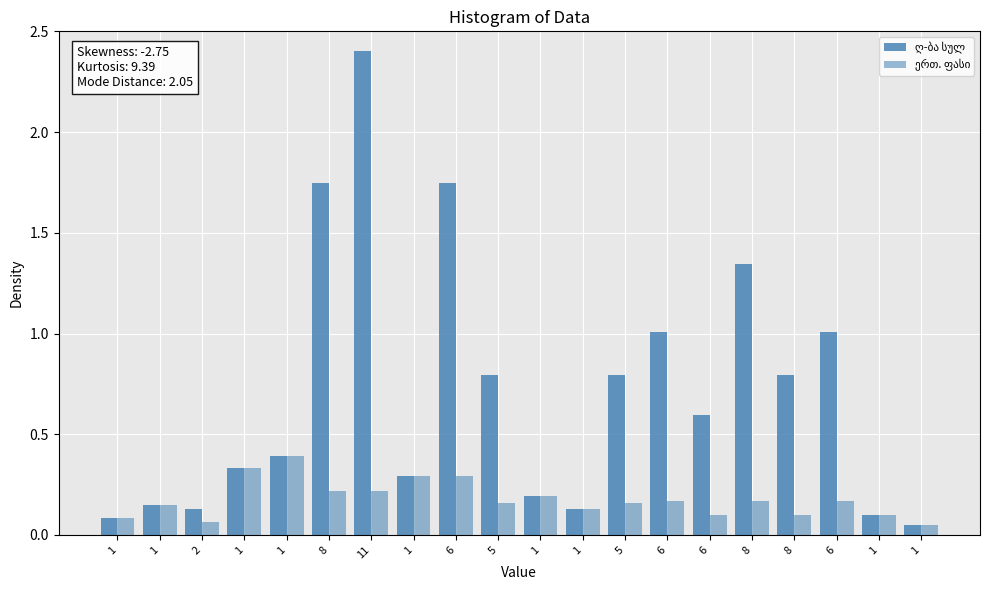

Count the ერთ. ფასი values in the range 0 to 1.

20